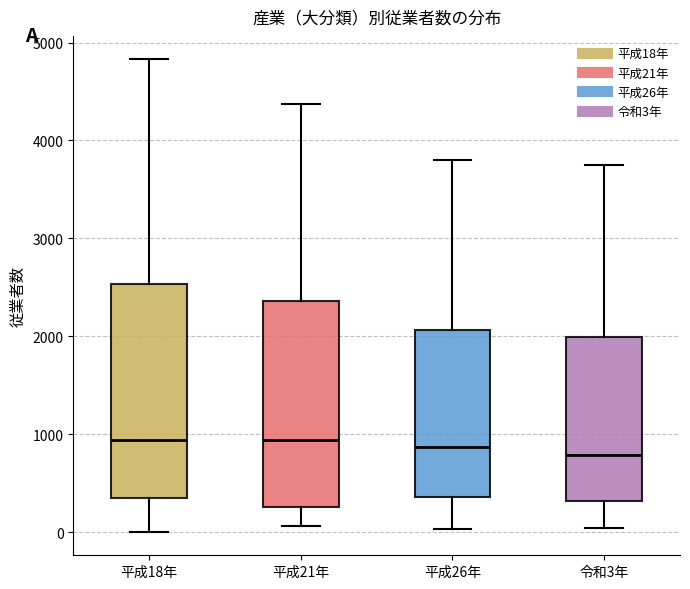

Reading left to right, read every box against the y-axis: the position of its median line, the range the box covers, and the ends of its whiskers. The values are not printed on the chart, so give them approximately, as read against the axis.

平成18年: median 900, box 300 to 2500, whiskers 0 to 4800
平成21年: median 900, box 300 to 2400, whiskers 100 to 4400
平成26年: median 900, box 400 to 2100, whiskers 0 to 3800
令和3年: median 800, box 300 to 2000, whiskers 0 to 3800